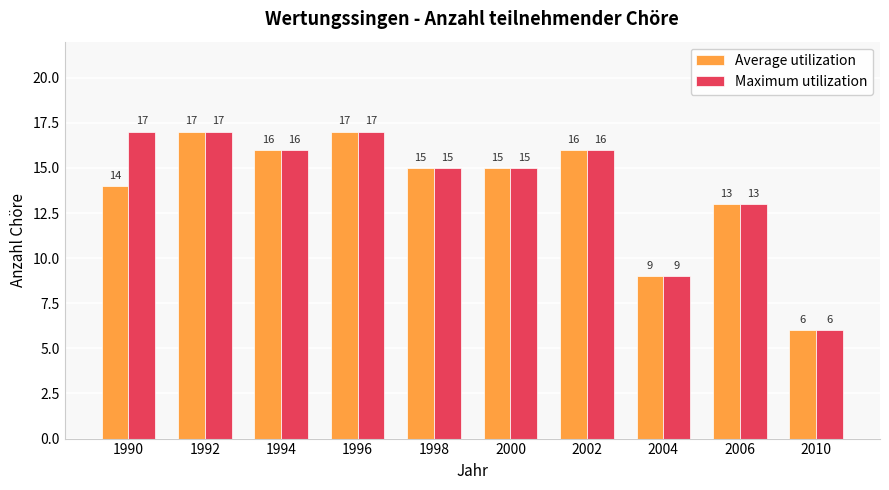

What is the value of the Average utilization bar at the 8th from the left?

9